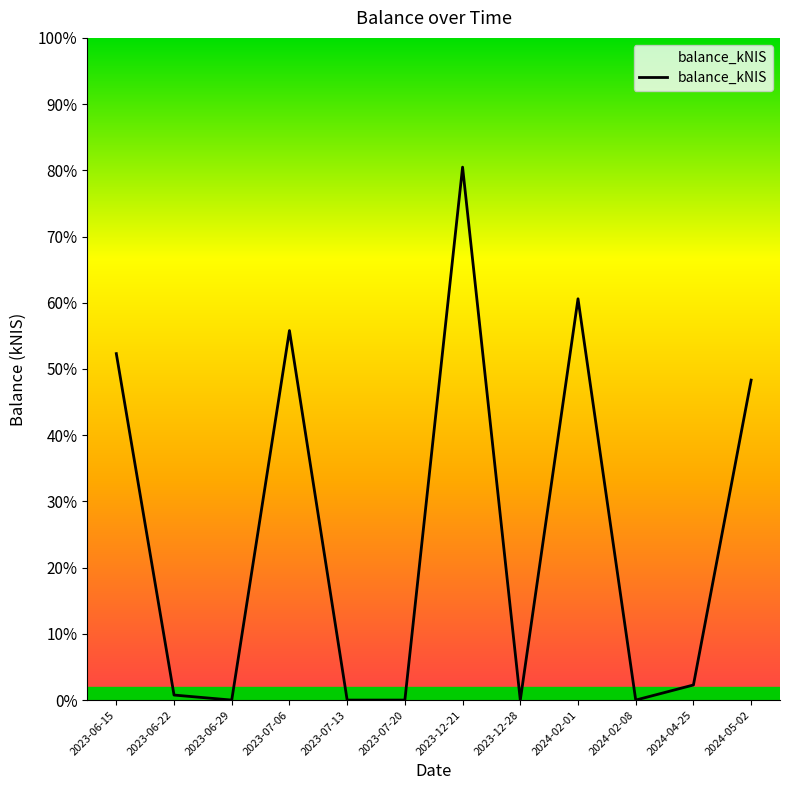

Which category has the highest value across all series?

2023-12-21